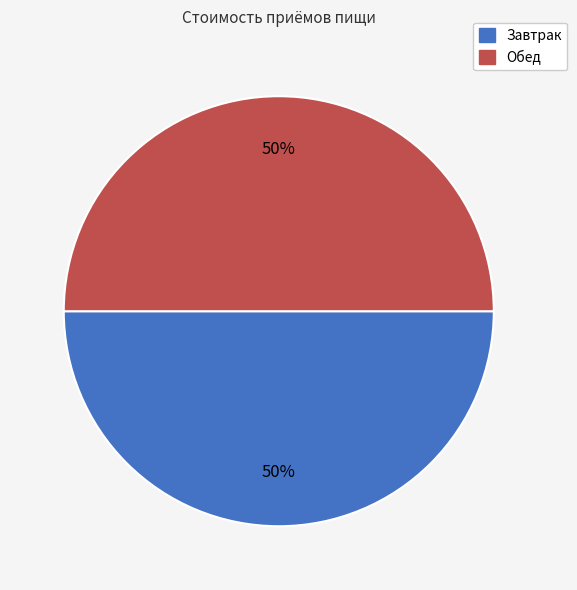

To the nearest percent, what is the average slice percentage?

50%